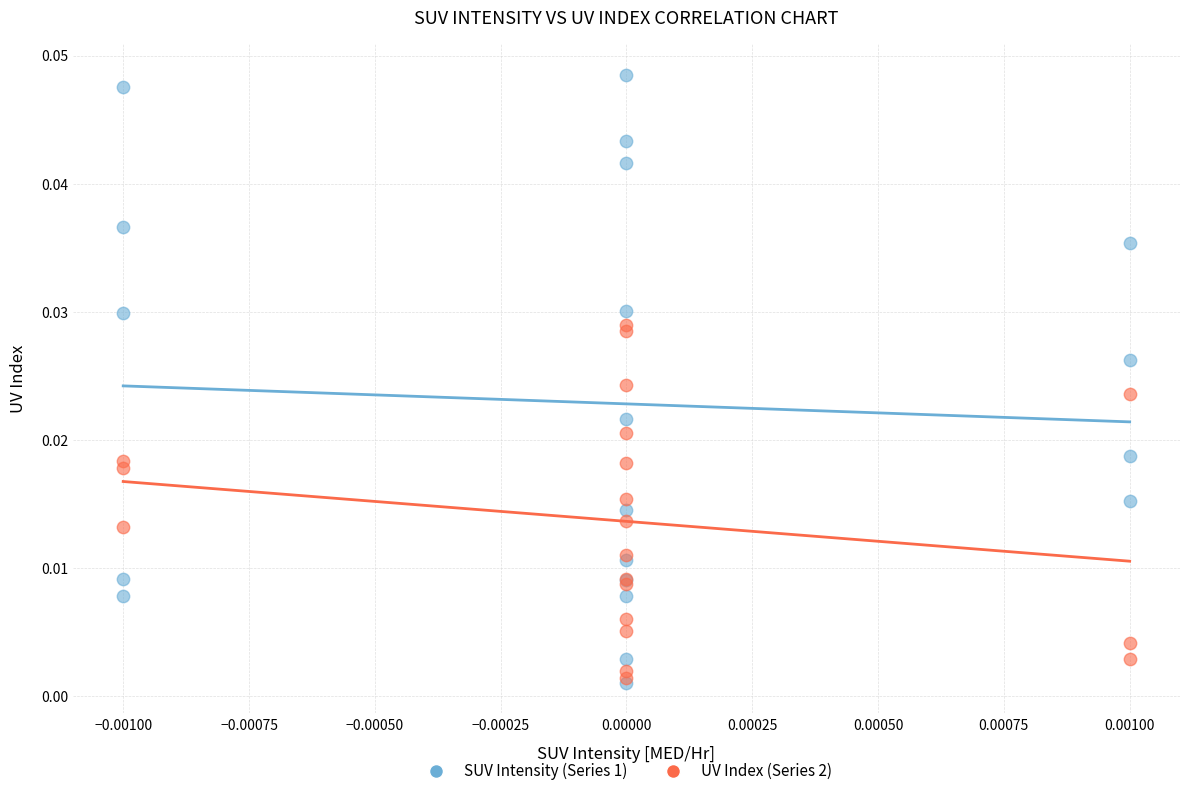

Which series reaches the maximum Y coordinate?

SUV Intensity (Series 1)